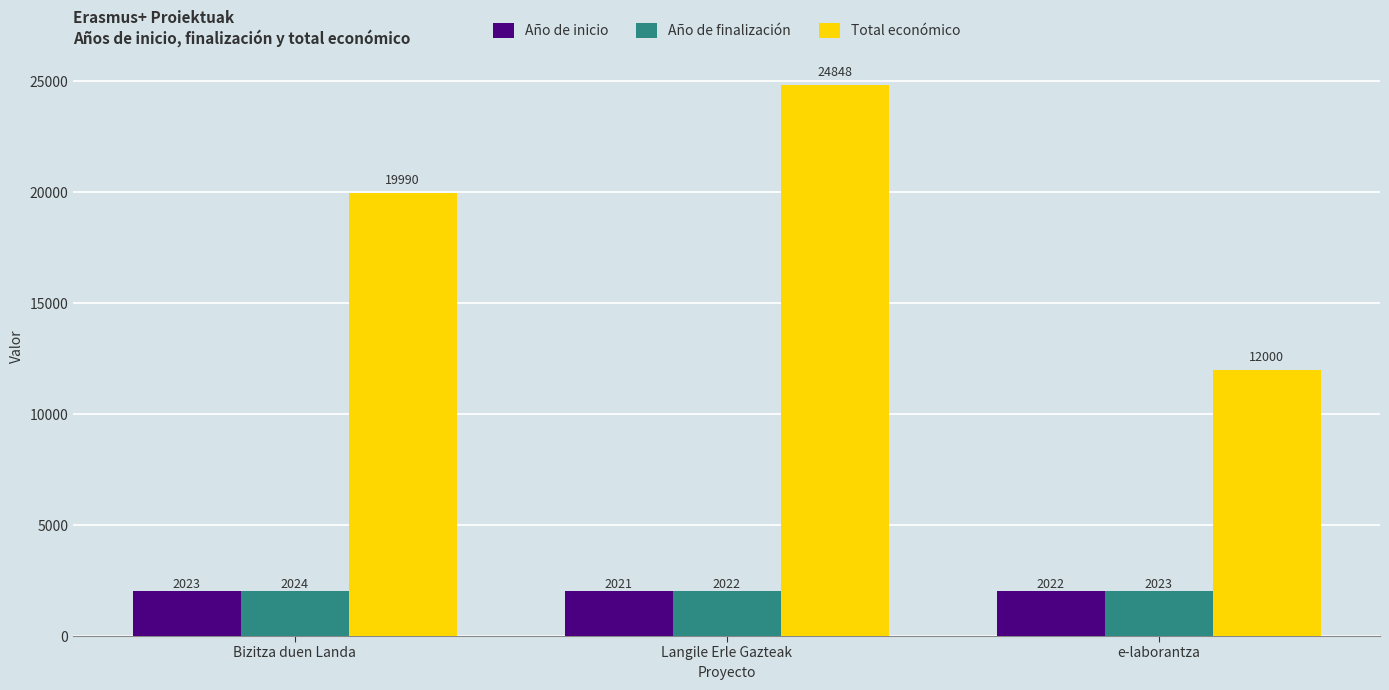

What is the minimum value for Año de finalización?

2022